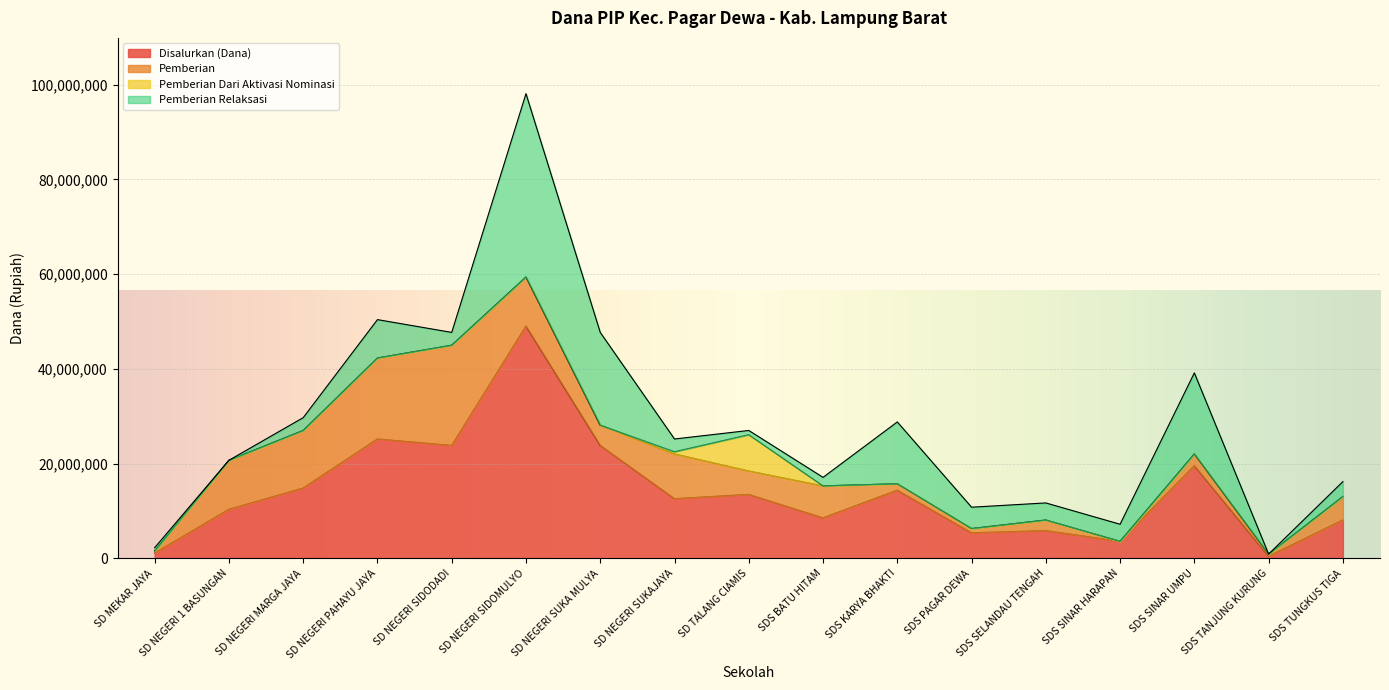

What is the label of the 13th point from the left?

SDS SELANDAU TENGAH